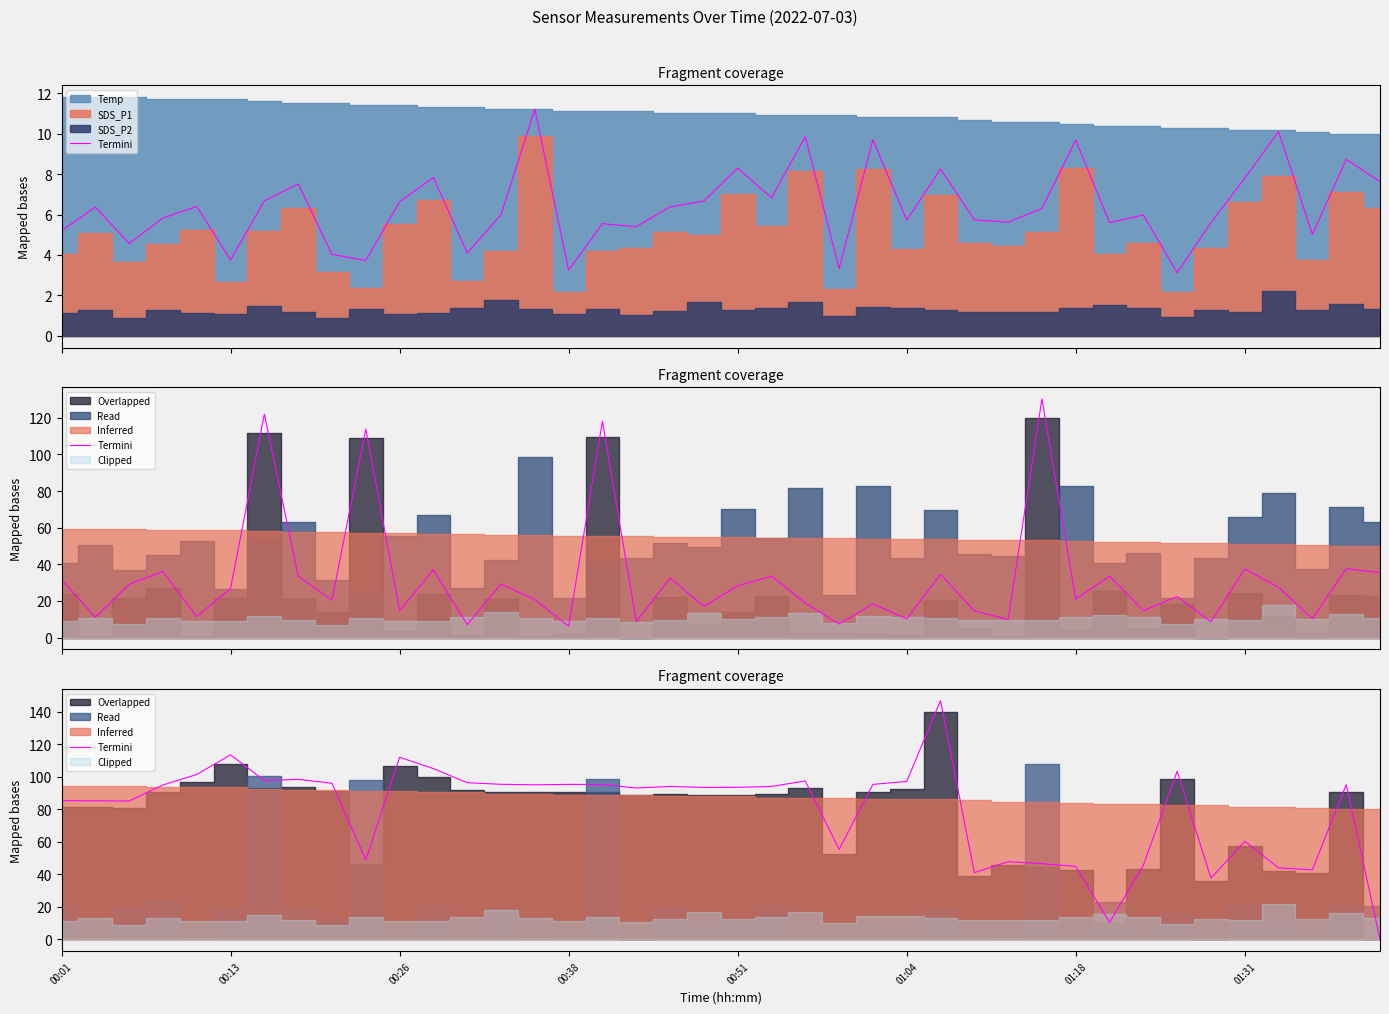

Approximately how many times larger is the value at 11 compared to 33?

1.0